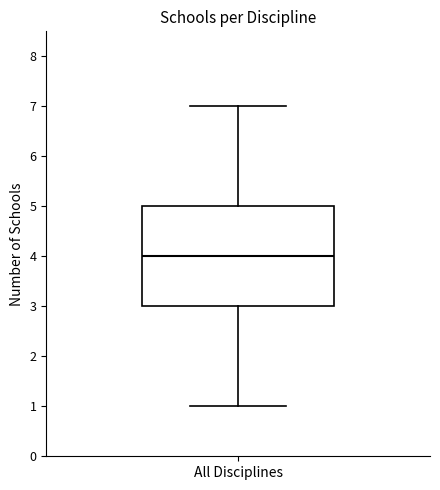

Read this box plot against the y-axis: the position of the median line, the range covered by the box, and the ends of both whiskers. The values are not printed on the chart, so give them approximately, as read against the axis.

median 4, box 3 to 5, whiskers 1 to 7